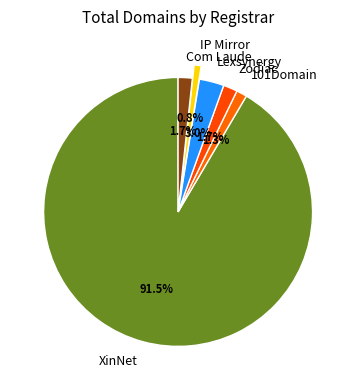

Do IP Mirror and Zodiac together represent more than half of the pie?

No